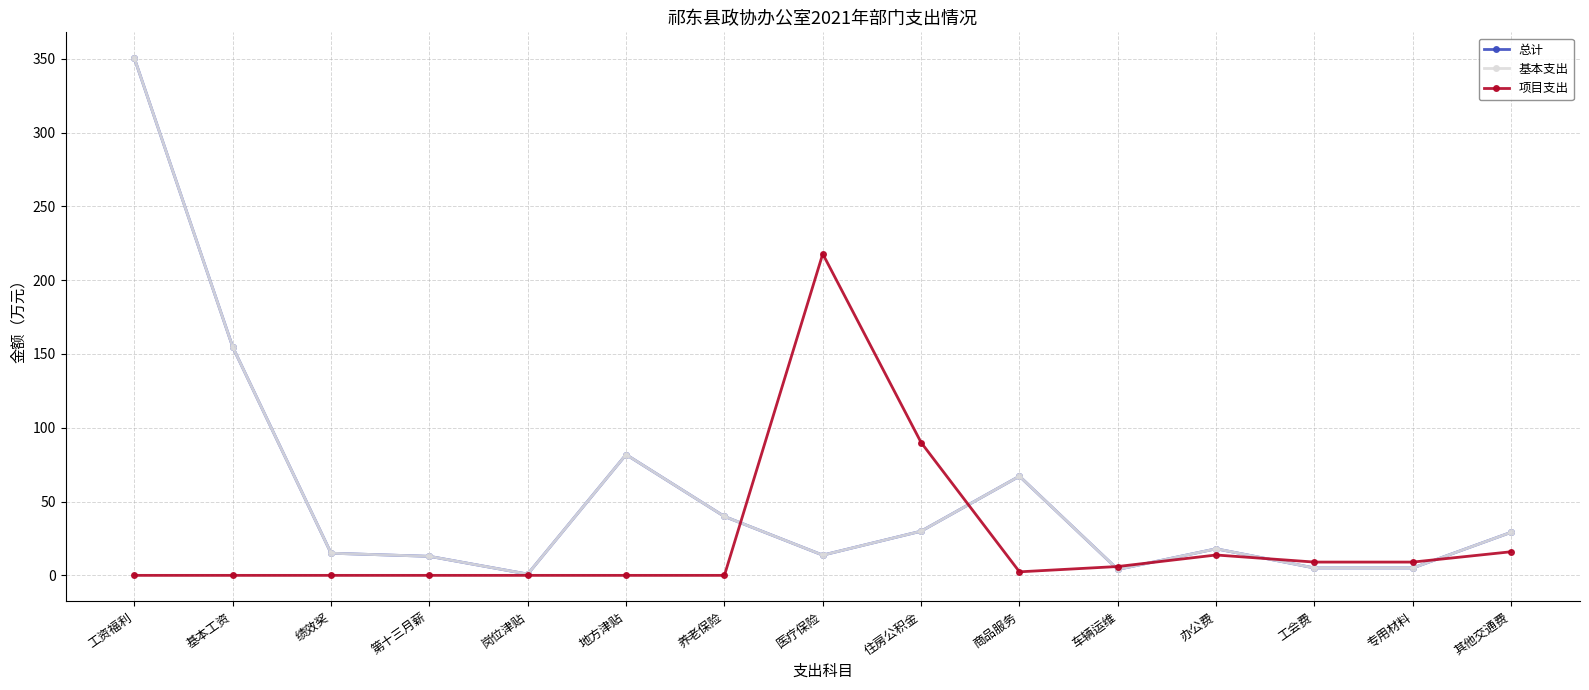

Where is the first local minimum for 基本支出?

岗位津贴